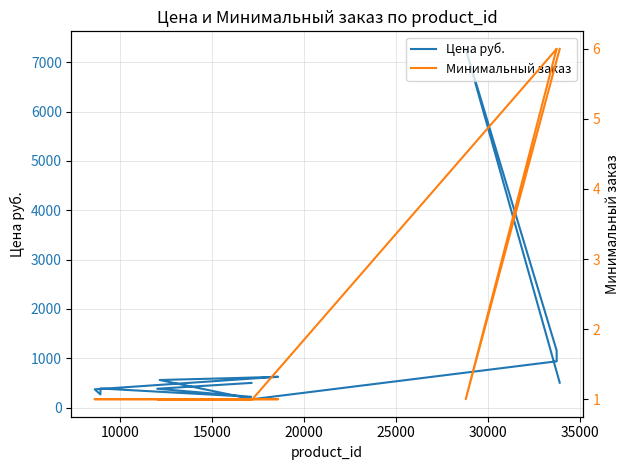

True or false: Минимальный заказ and Цена руб. intersect in this chart.

False